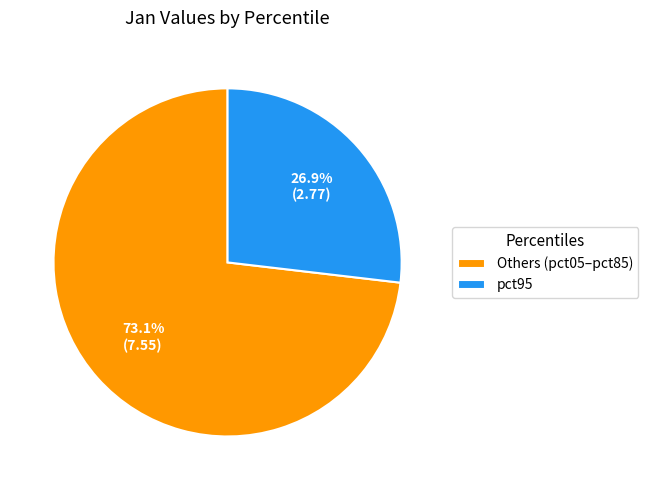

Do Others (pct05–pct85) and pct95 together represent more than half of the pie?

Yes